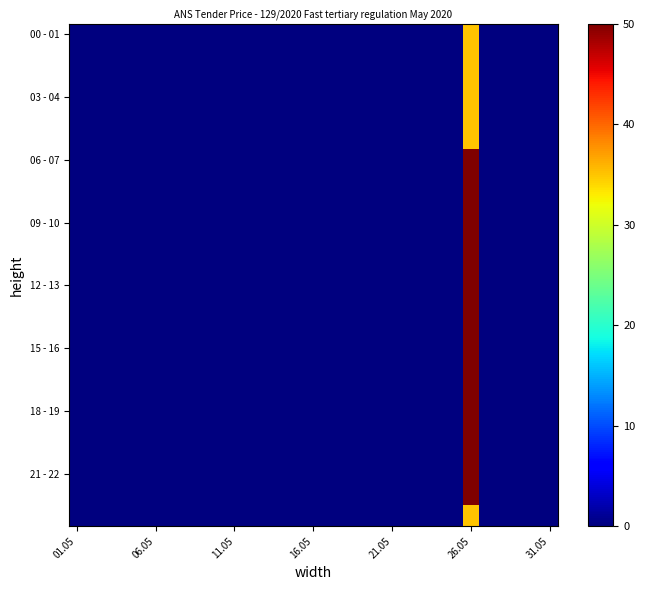

At which category is the sum across all series the highest?

26.05